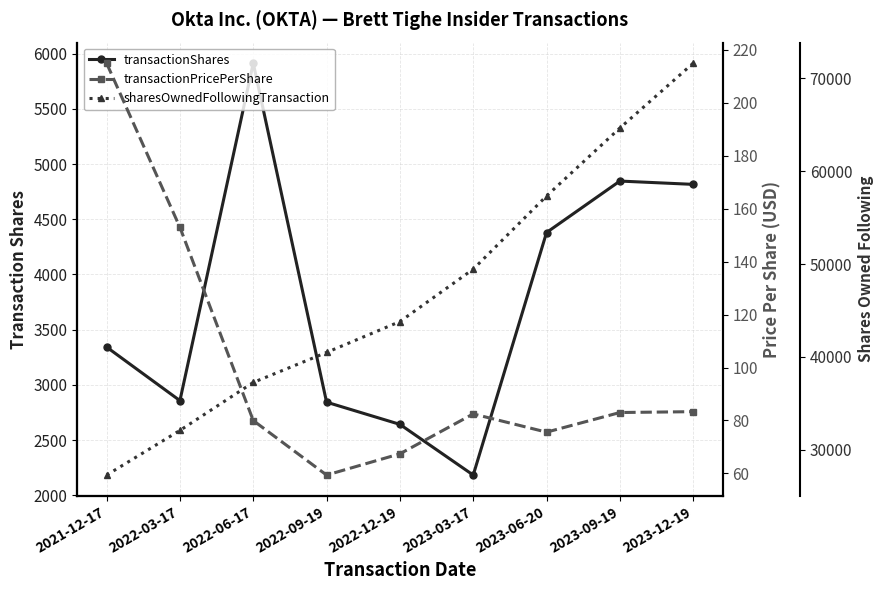

In transactionShares, how many points are higher than both neighbors (excluding endpoints)?

2